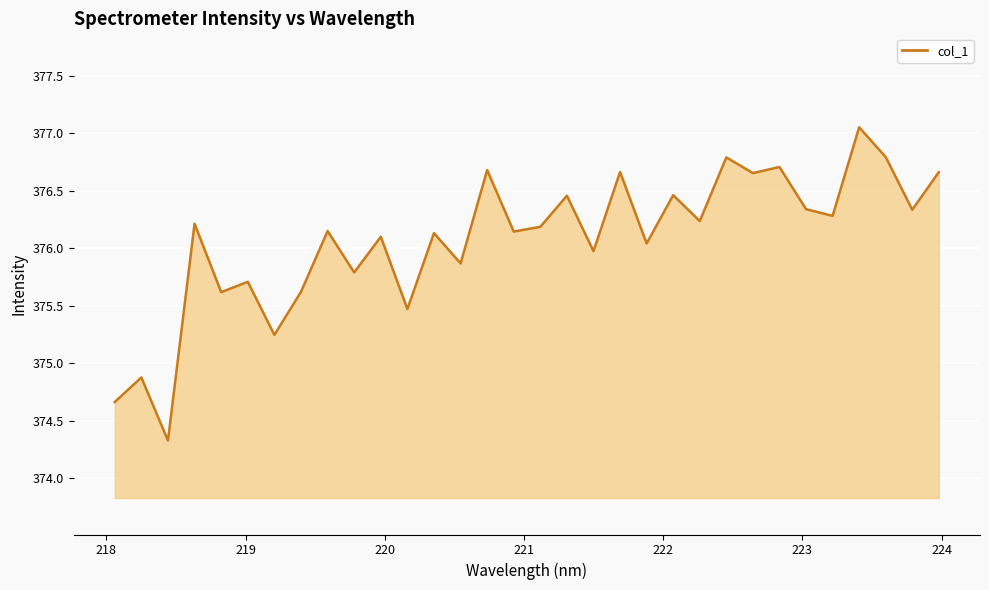

What is the smallest value displayed?

374.3